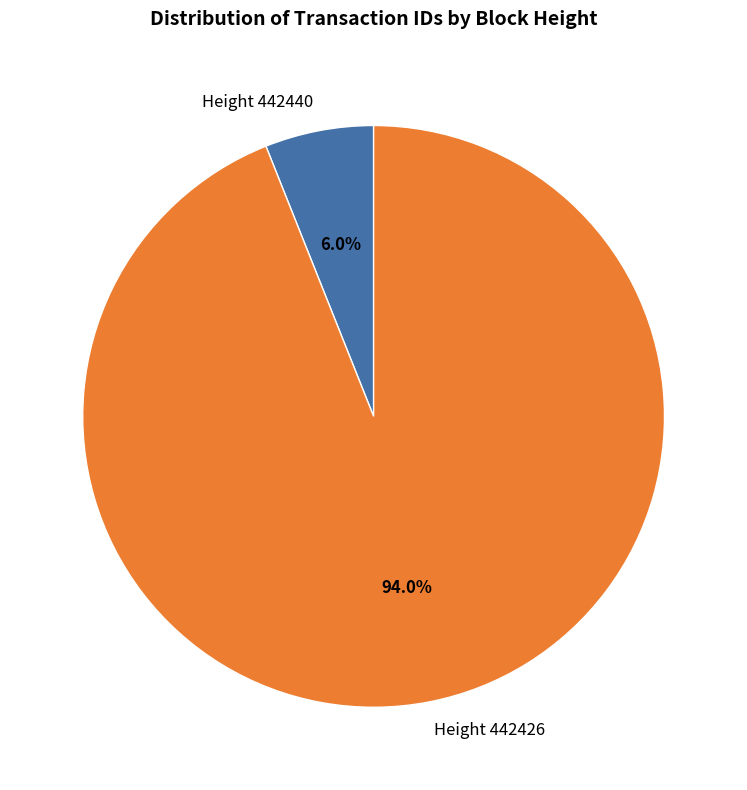

How many segments does this pie chart have?

2